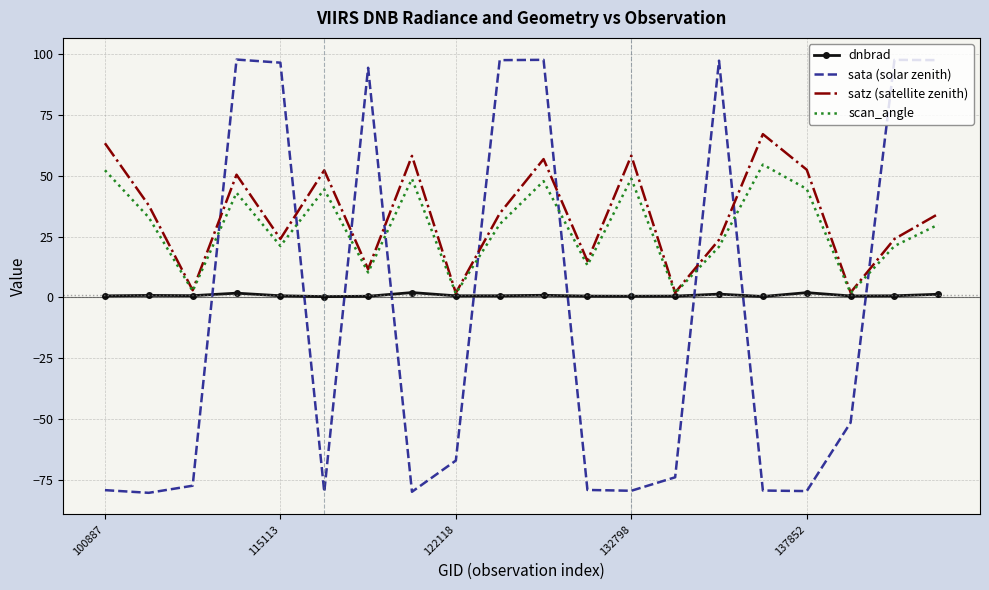

Rank the series by their maximum value, from highest to lowest.

sata (solar zenith), satz (satellite zenith), scan_angle, dnbrad